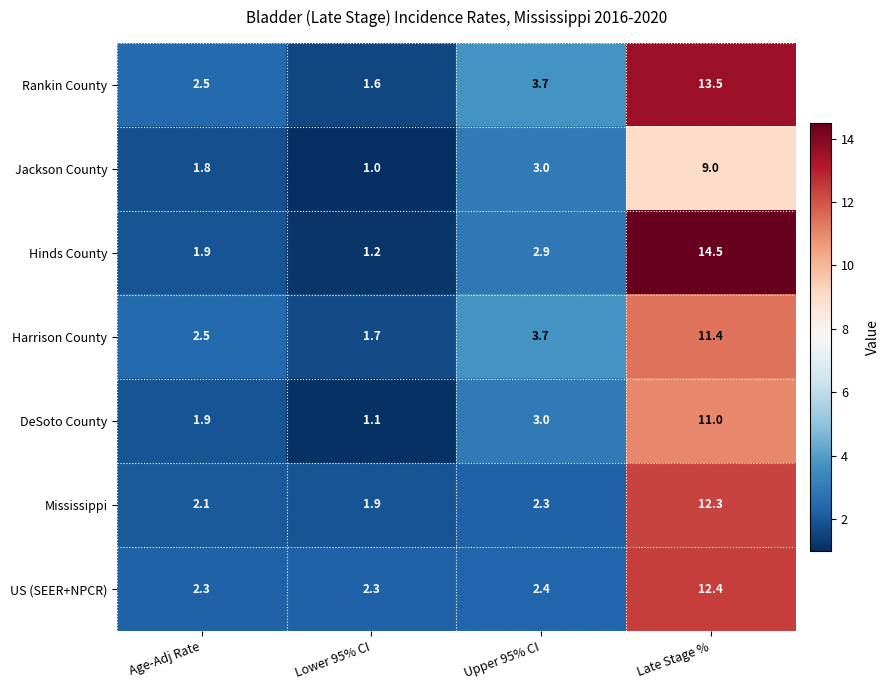

What is the maximum value shown in the chart?

14.5